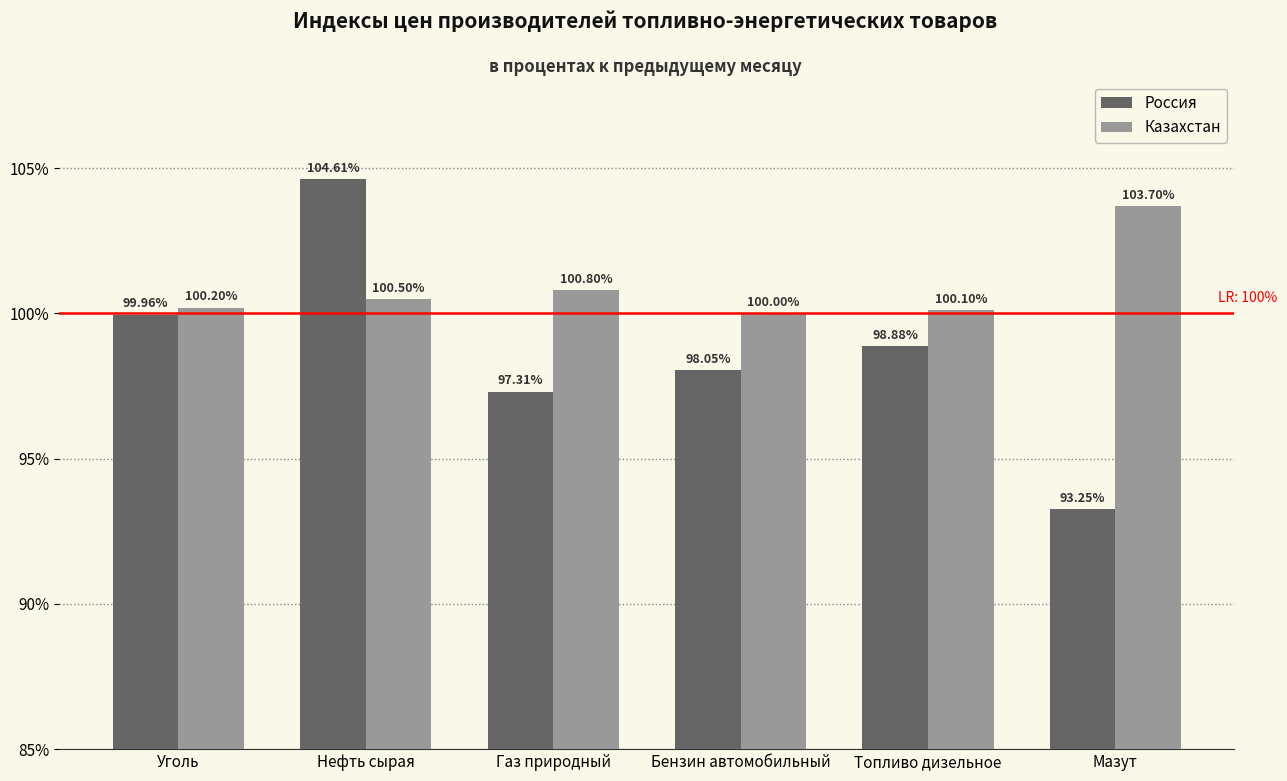

Count the number of categories in the chart.

6